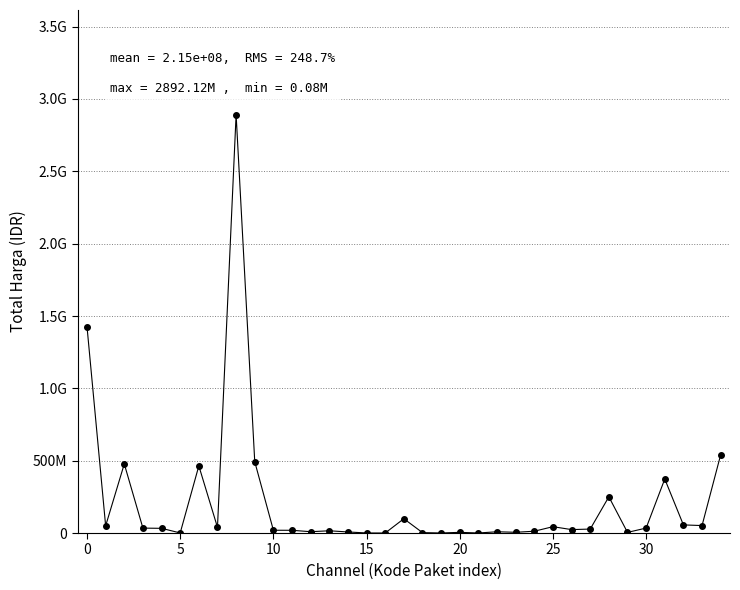

Does the chart have visible grid lines?

Yes